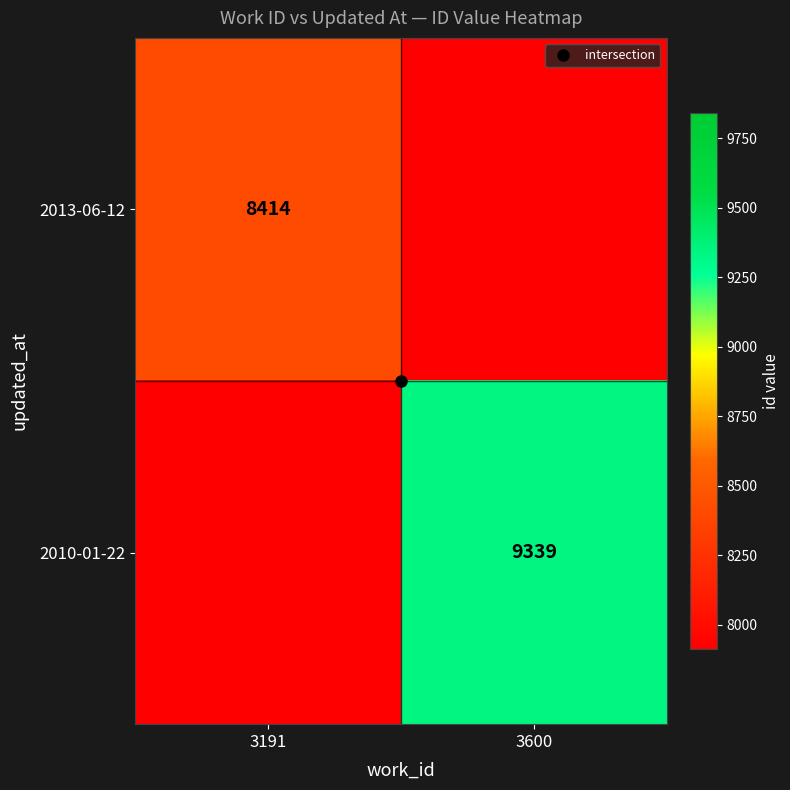

At which category is the sum across all series the highest?

3600